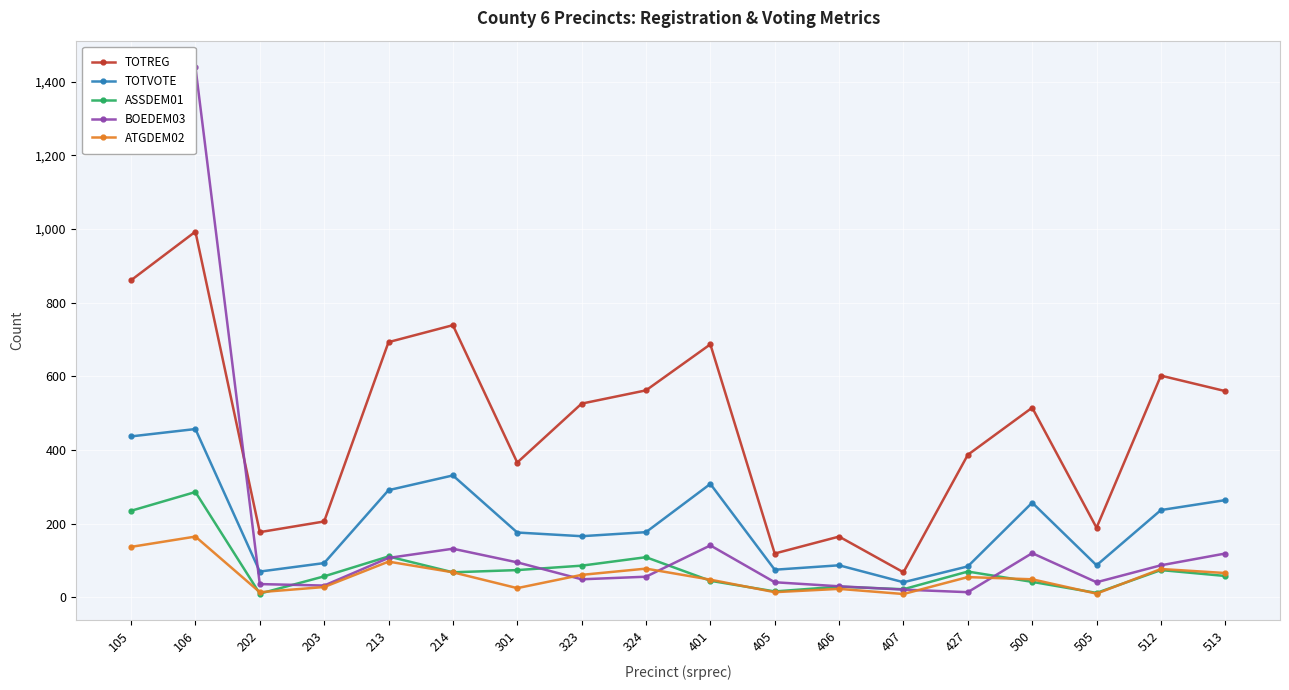

How many lines are shown in the chart?

5